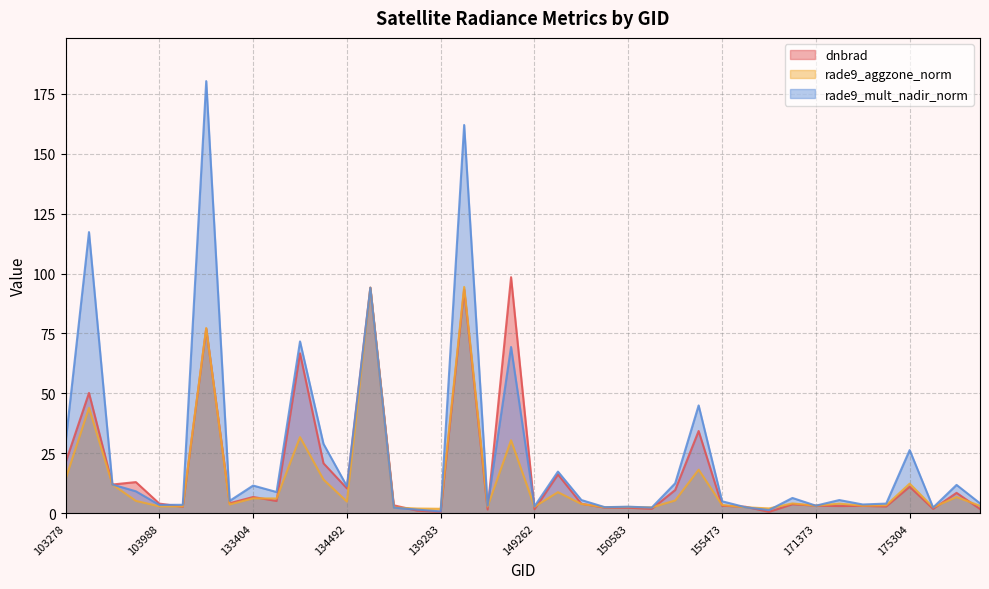

Which category has the highest value across all series?

132847